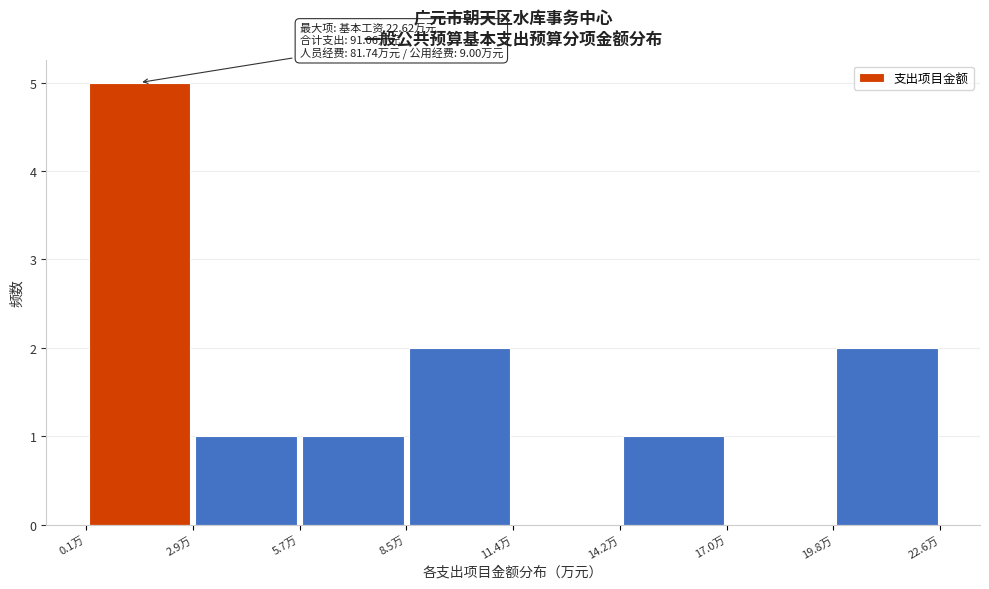

Over which range of the x-axis is the bar tallest?

0.0 to 3.0